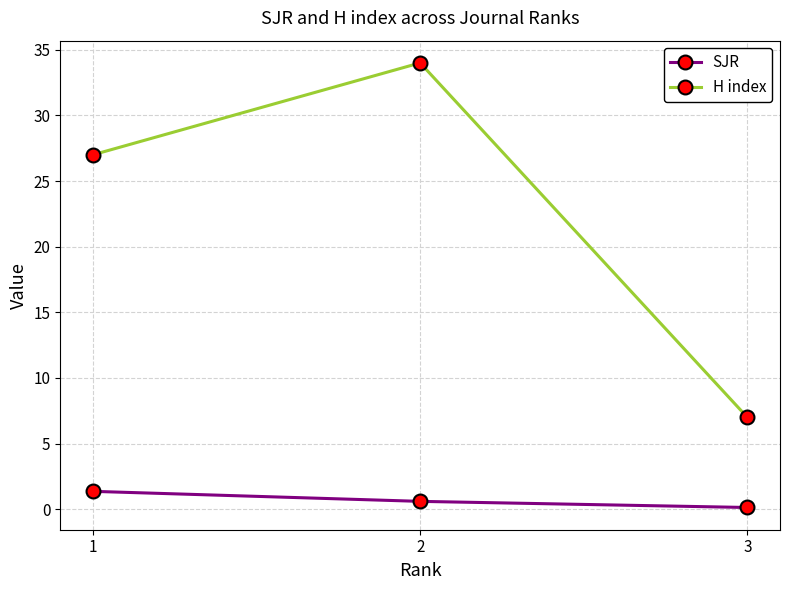

What is the total value across all series at 2?

34.6